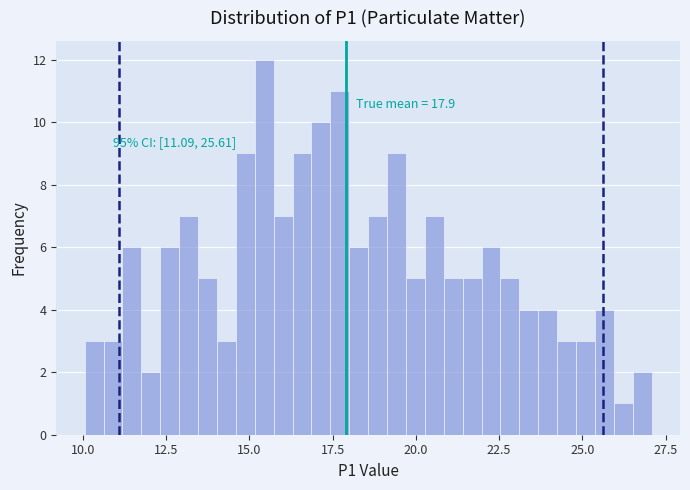

Read against the x-axis, roughly where is the centre of the tallest bar?

15.5